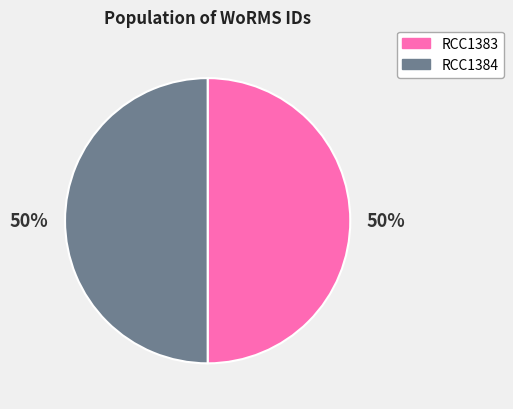

True or false: RCC1383 accounts for 50% of the total.

True